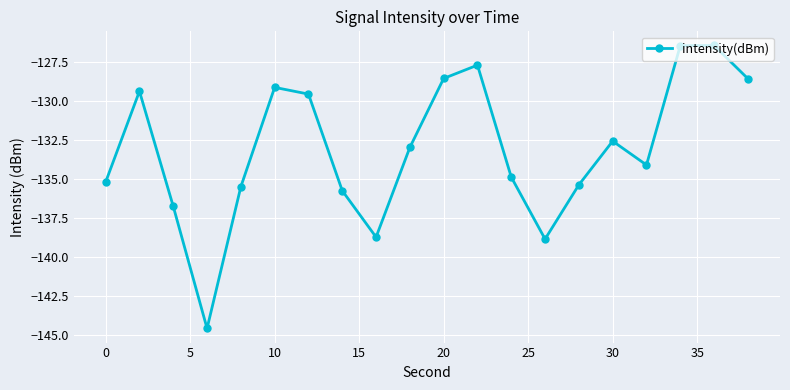

What is the difference between the second highest and minimum values?

18.1